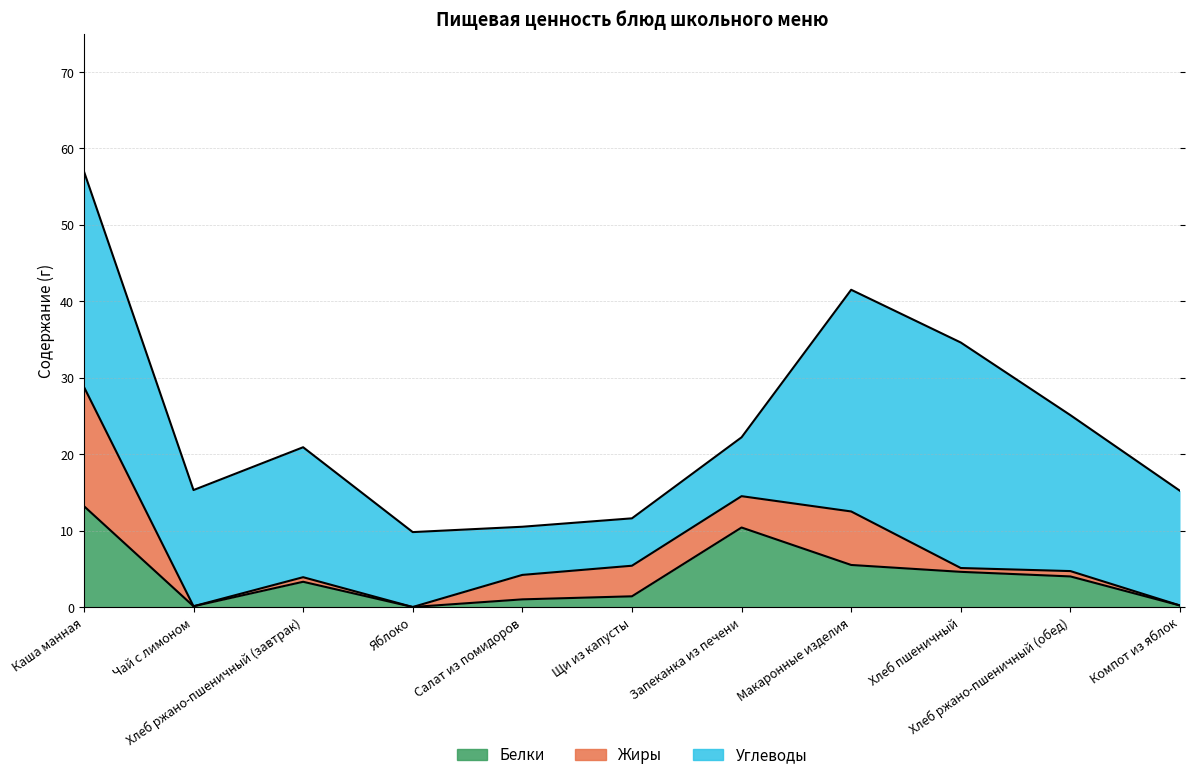

How many data points in Белки are less than 3?

5